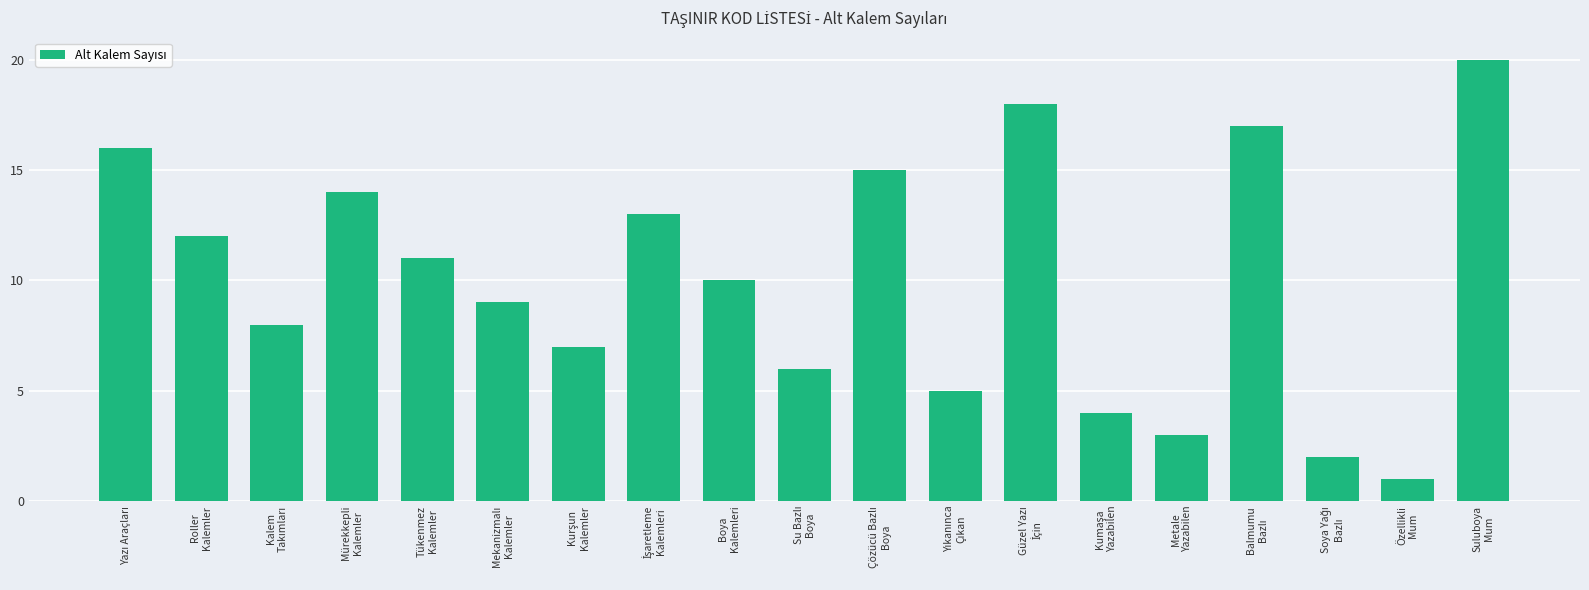

Does the chart contain any negative values?

No